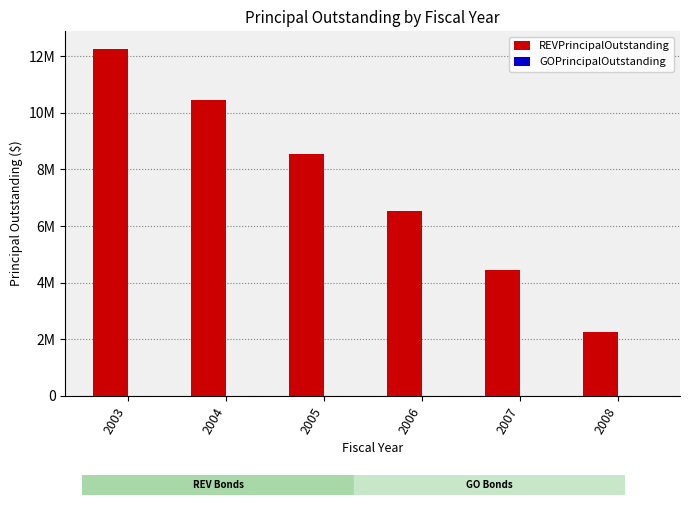

Reading left to right, extract all data points from this chart.

REVPrincipalOutstanding: 12260000	10440000	8530000	6530000	4445000	2270000
GOPrincipalOutstanding: 0	0	0	0	0	0